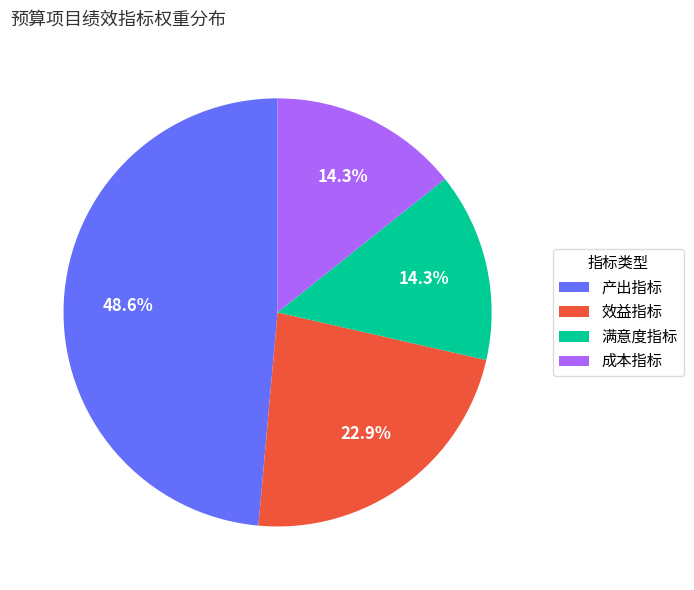

What portion of the pie excludes 产出指标?

51.4%